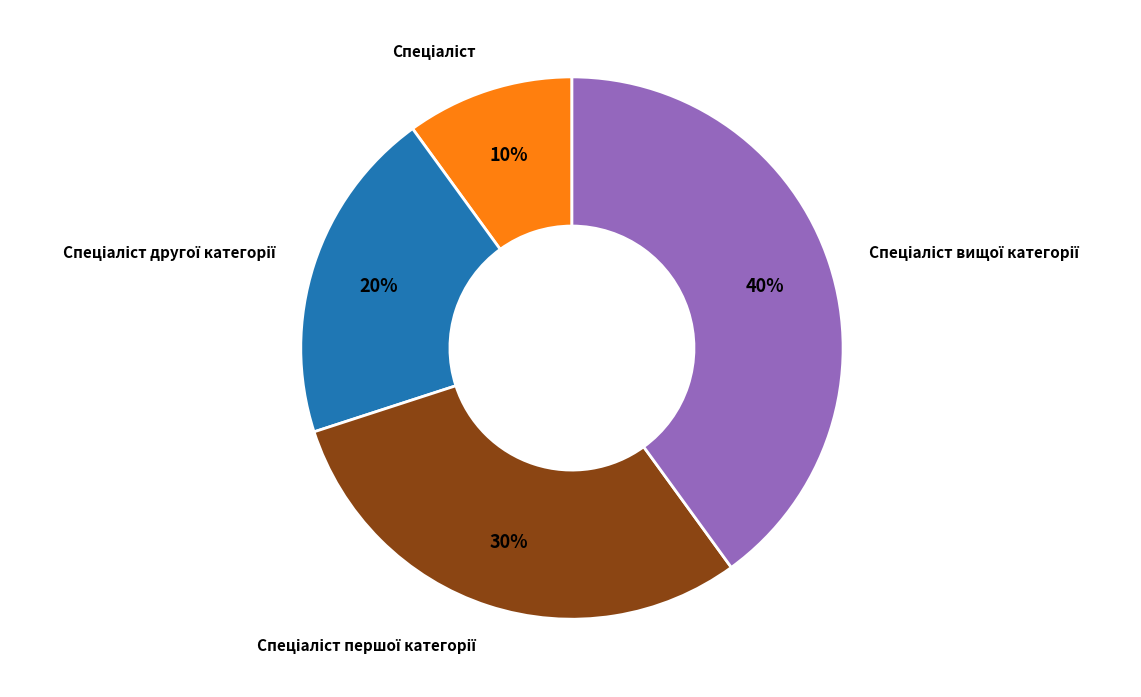

Does any single category account for the majority?

No